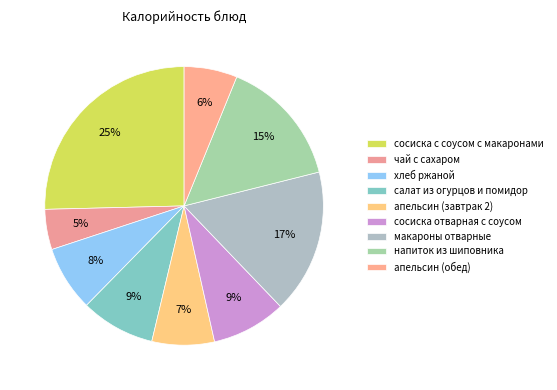

Which slice is the largest?

сосиска с соусом с макаронами